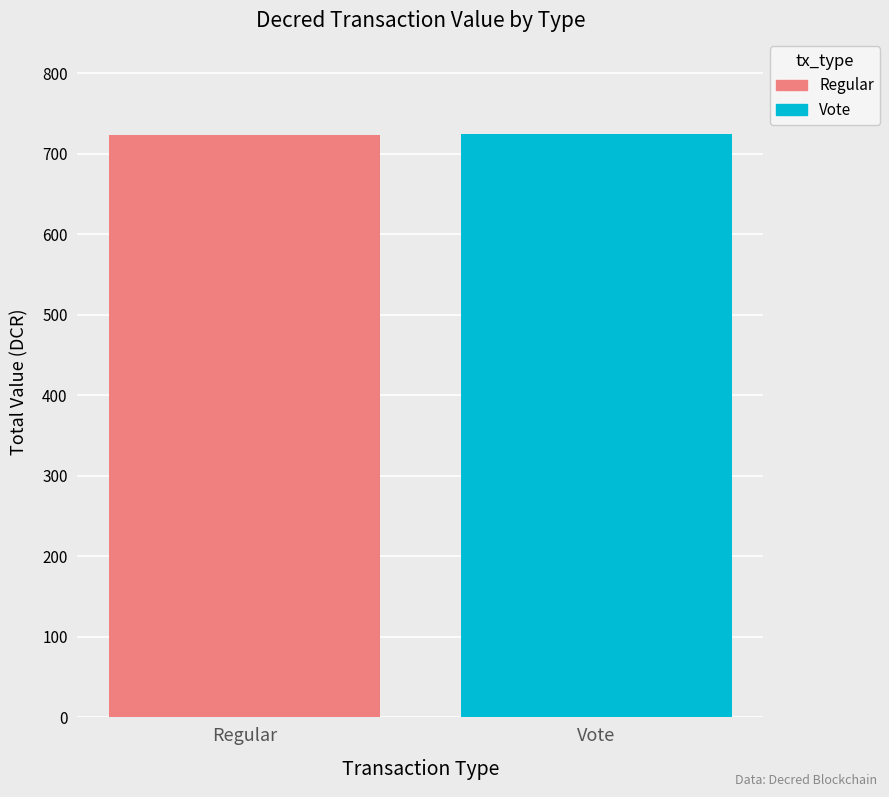

What is the greatest value displayed?

724.5